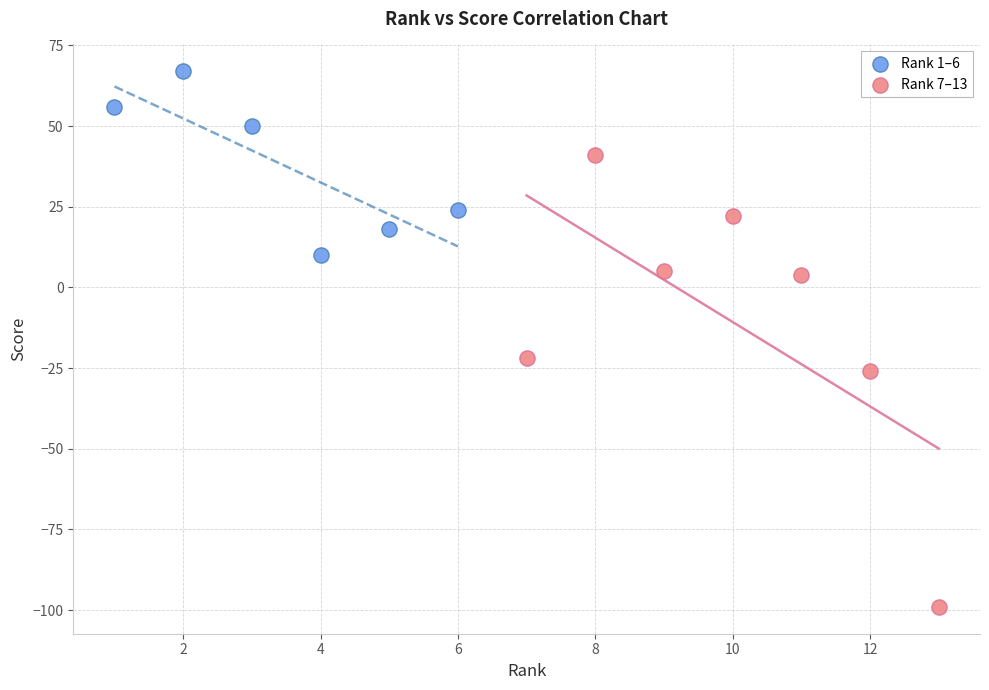

Which series has the largest Y range (max minus min)?

Rank 7–13